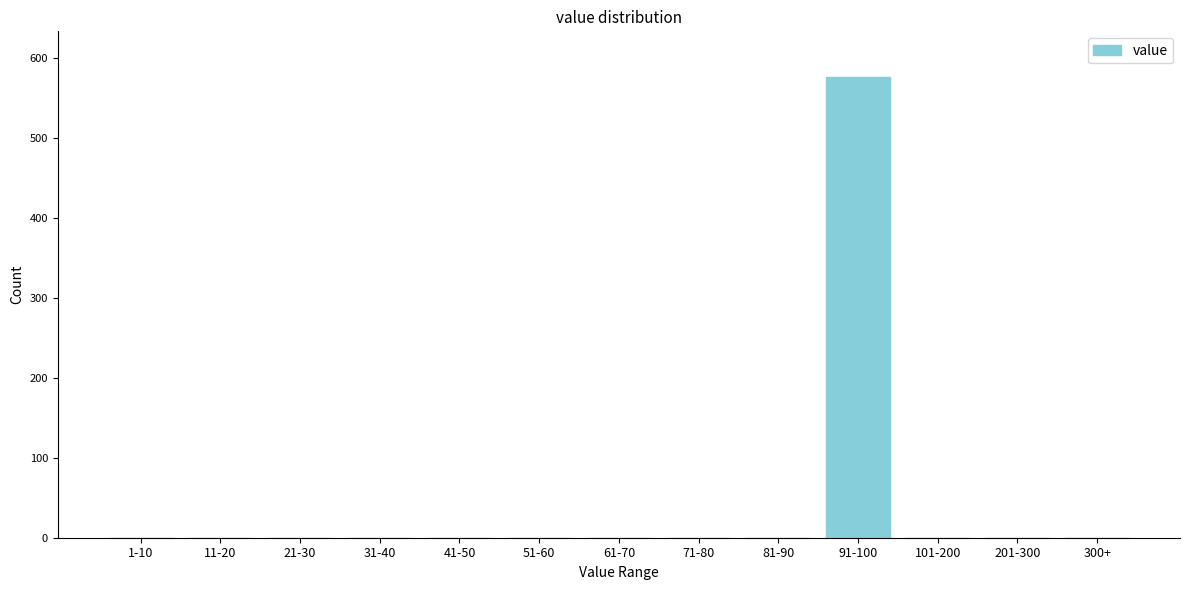

Reading right to left, list all the values displayed in this chart.

300+=0	201-300=0	101-200=0	91-100=576	81-90=0	71-80=0	61-70=0	51-60=0	41-50=0	31-40=0	21-30=0	11-20=0	1-10=0